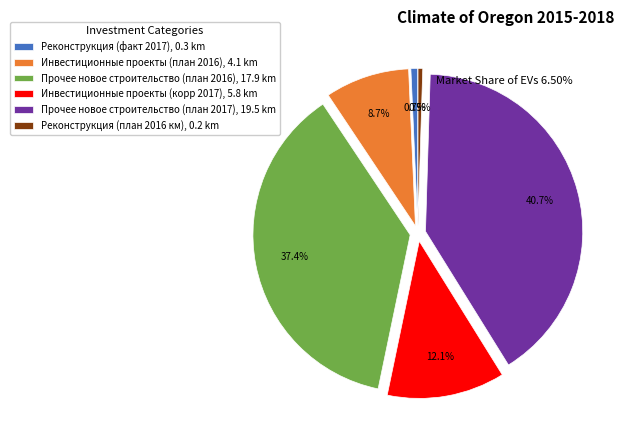

Rank the categories by value from highest to lowest.

Прочее новое строительство (план 2017), 19.5 km, Прочее новое строительство (план 2016), 17.9 km, Инвестиционные проекты (корр 2017), 5.8 km, Инвестиционные проекты (план 2016), 4.1 km, Реконструкция (факт 2017), 0.3 km, Реконструкция (план 2016 км), 0.2 km